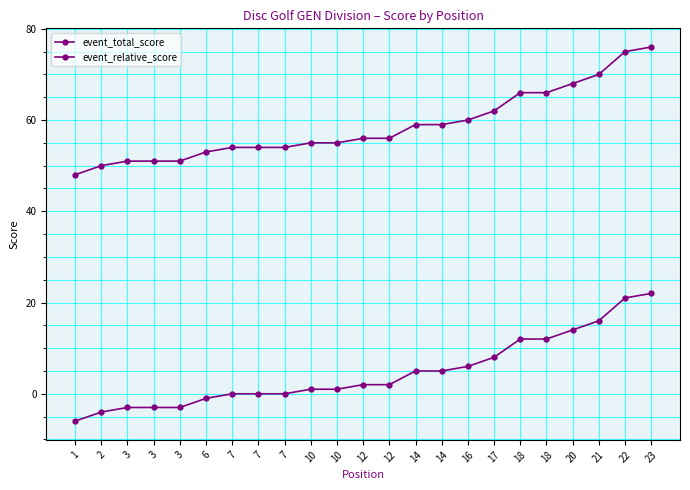

How many values in the event_total_score series are below 56?

11